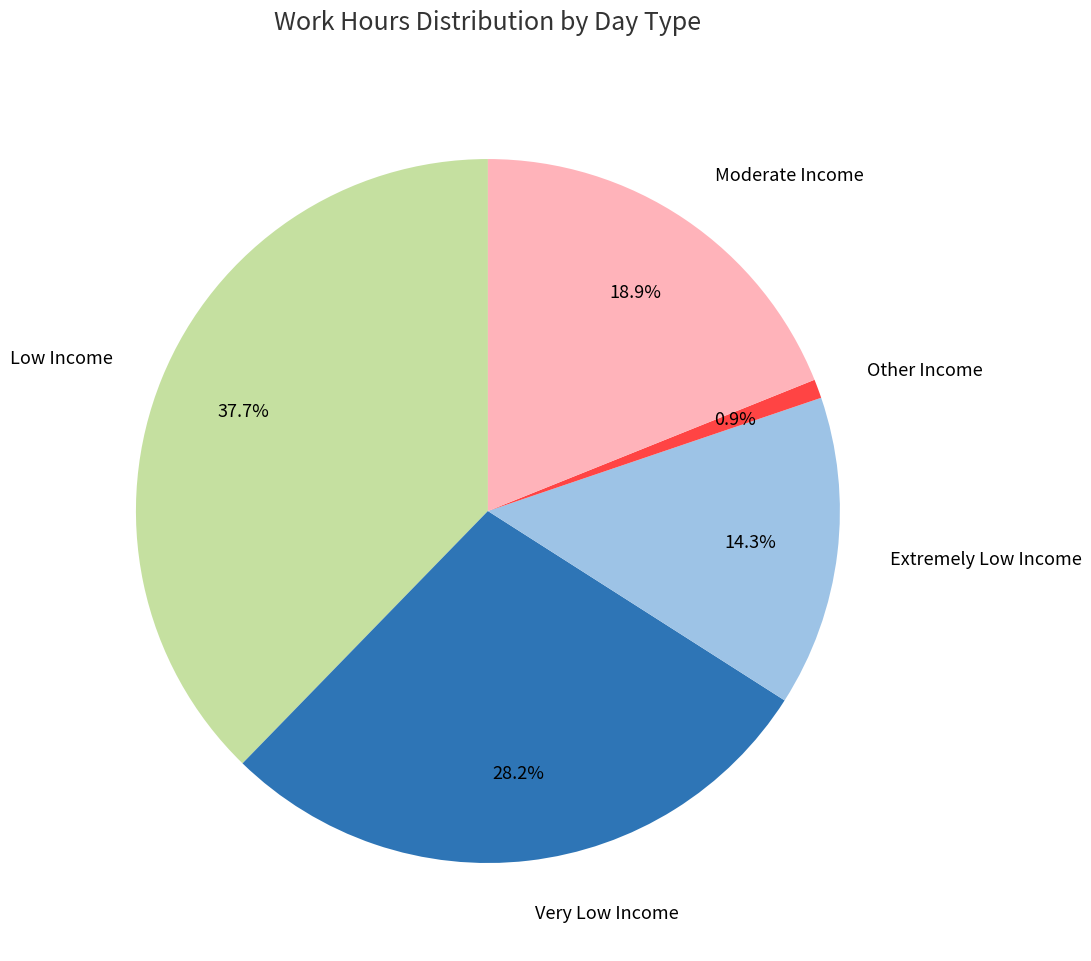

What is the total percentage of Low Income and Extremely Low Income?

52.0%